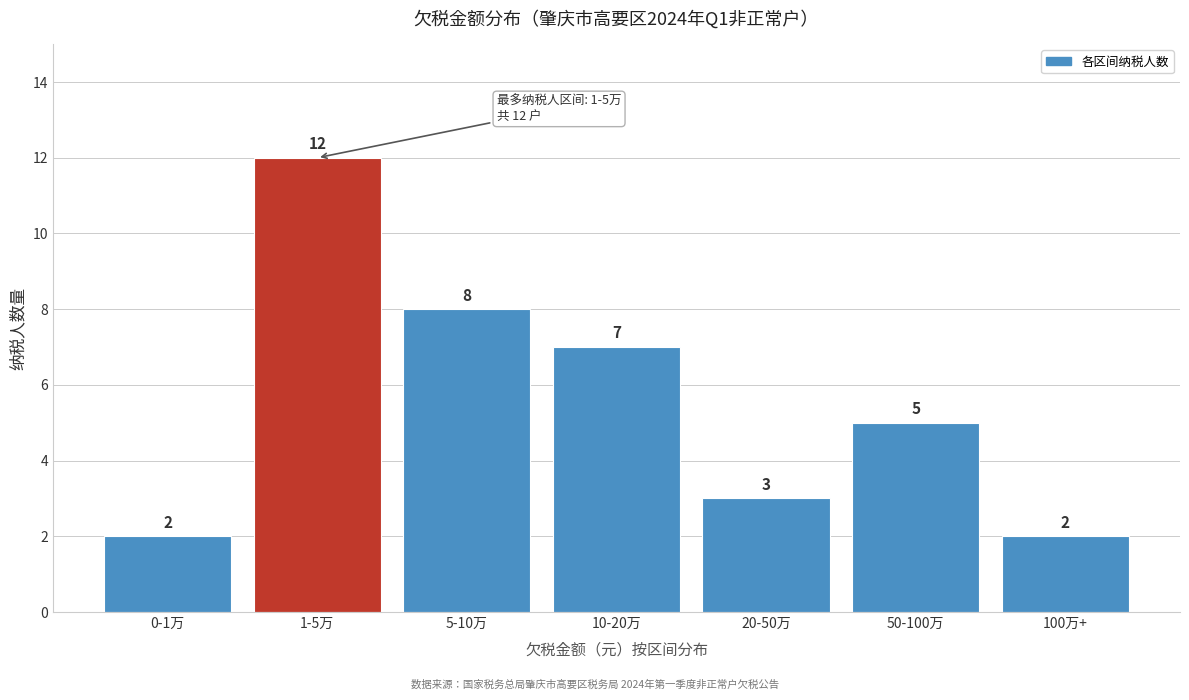

Reading left to right, what are all the values shown in this chart?

0-1万=2	1-5万=12	5-10万=8	10-20万=7	20-50万=3	50-100万=5	100万+=2